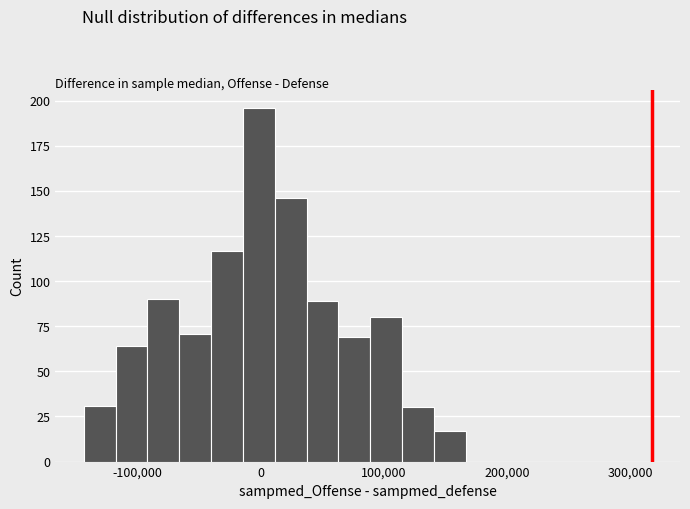

Around what value on the x-axis is the tallest bar? Give the approximate position of its centre, as read against the axis.

0